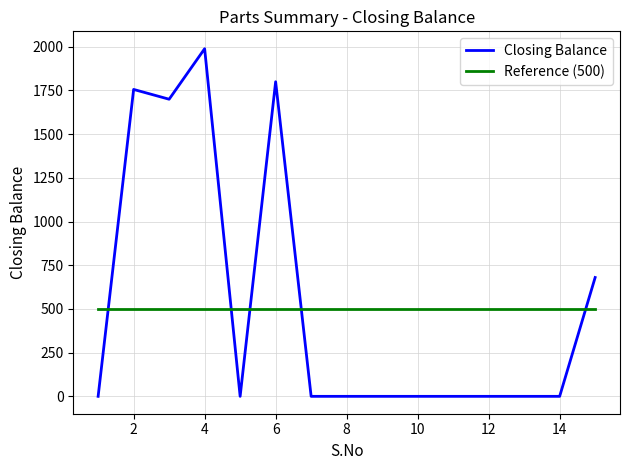

What is the average value of the Reference (500) series?

500